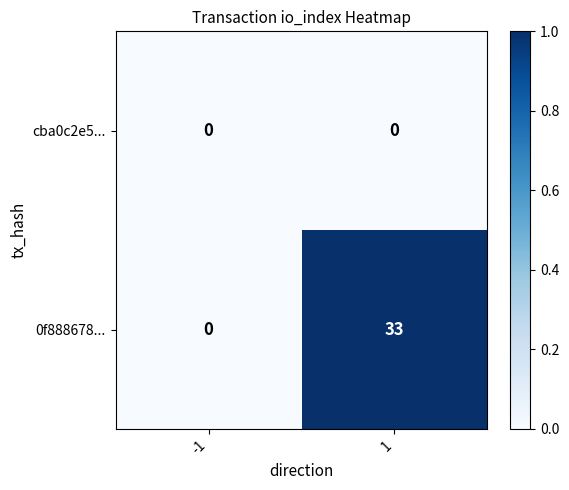

What is the difference between the 0f888678... values at -1 and 1?

33